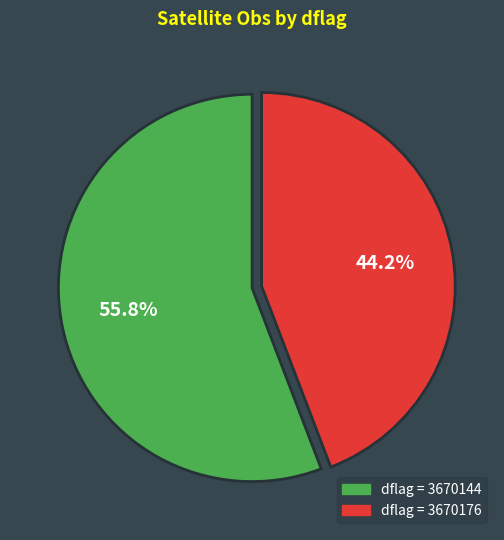

Rank the categories by value from highest to lowest.

dflag = 3670144, dflag = 3670176